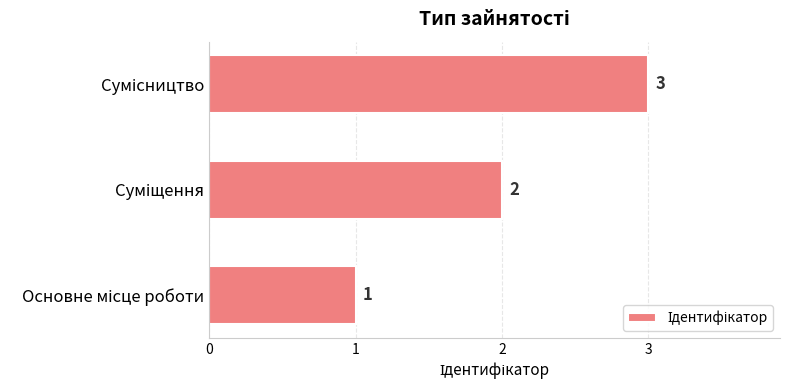

How many values are between 1 and 3?

3